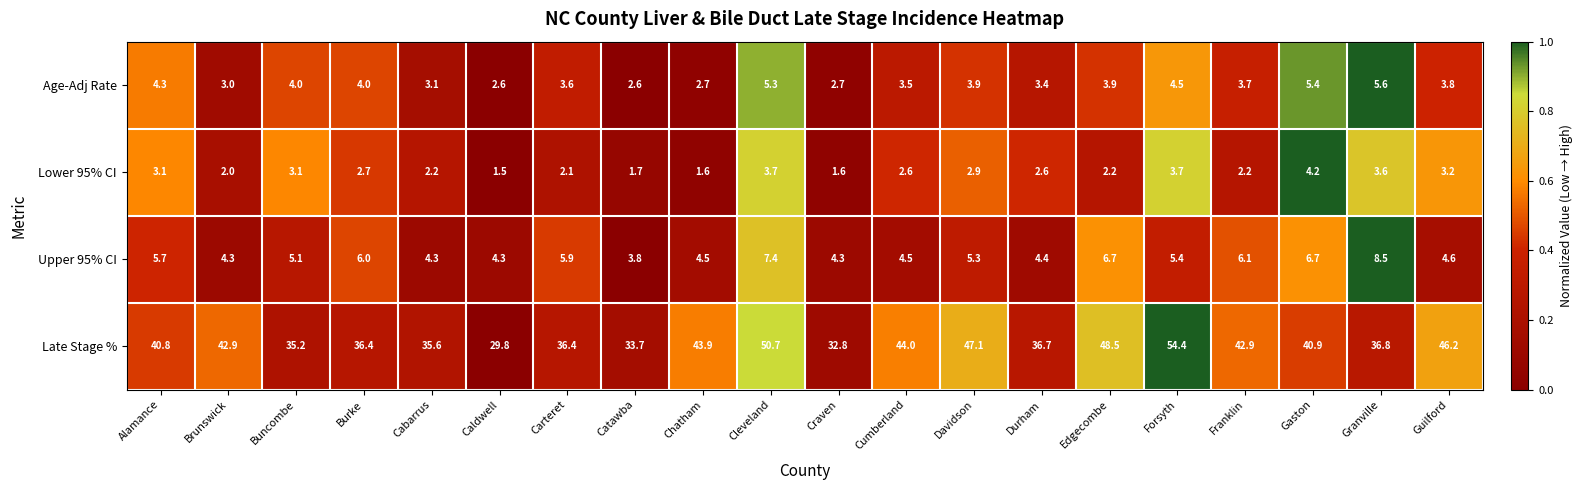

Which series has the largest range (max minus min)?

Late Stage %